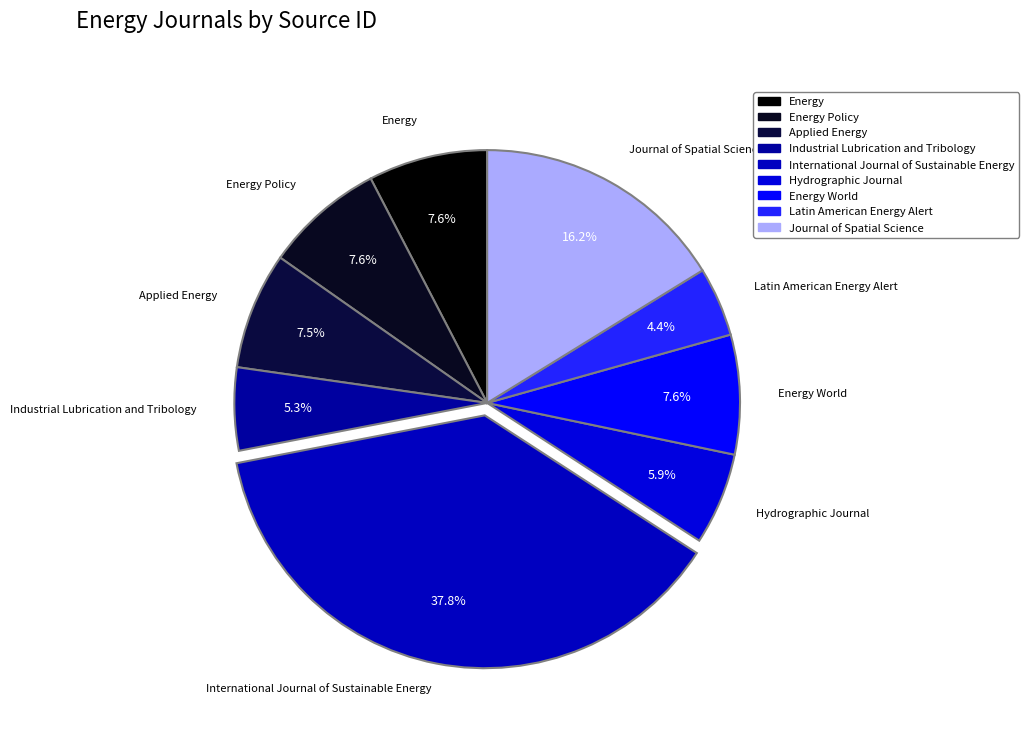

The Latin American Energy Alert slice represents 4% of the pie. True or false?

True